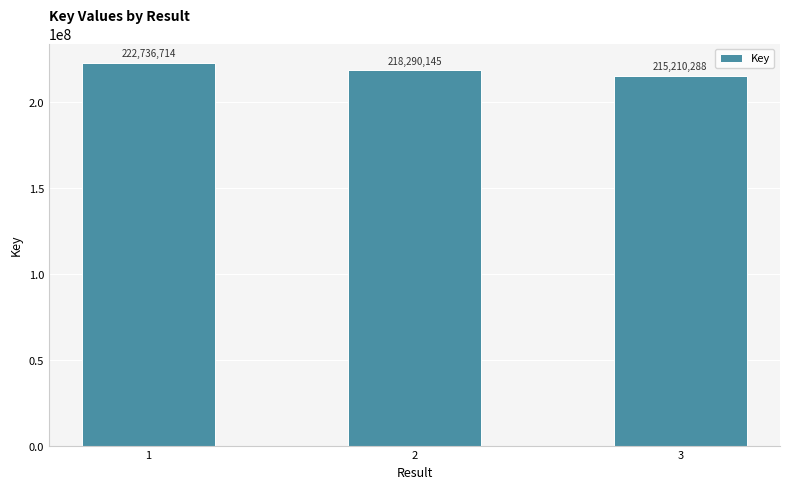

Does the chart contain stacked bars?

No